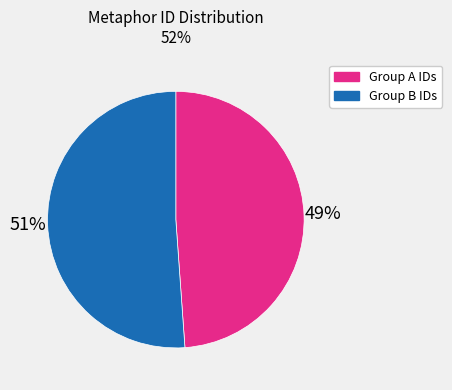

Count the number of slices in the pie.

2